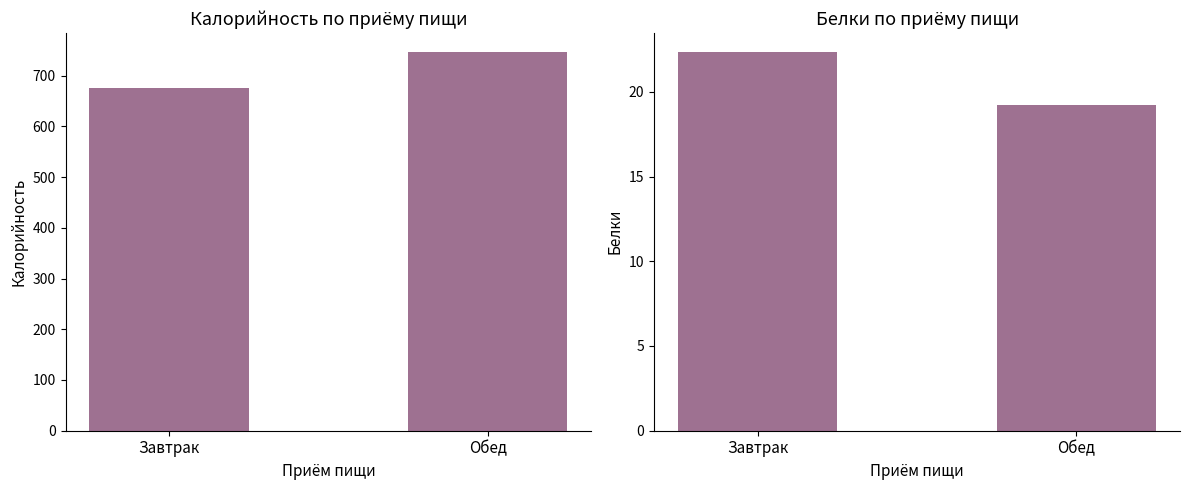

Which series has the largest range (max minus min)?

Калорийность